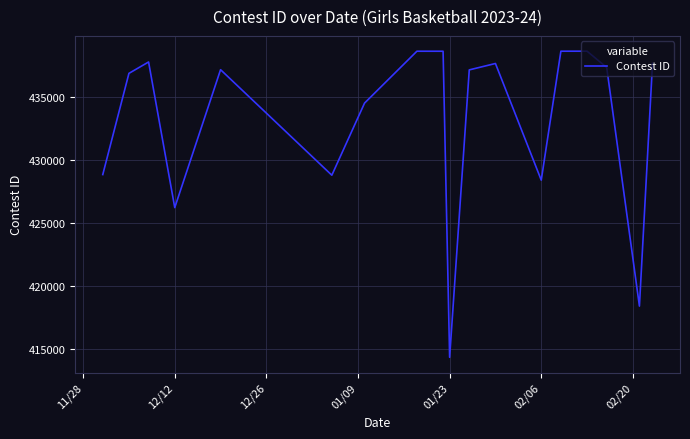

What is the maximum value shown in the chart?

438666